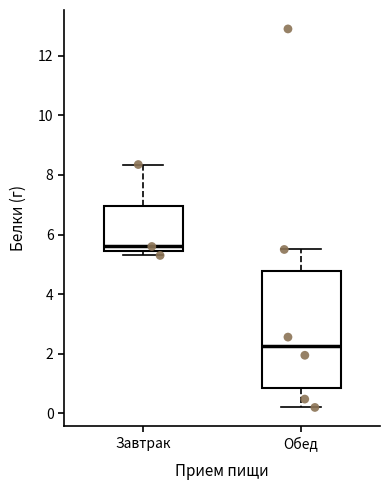

Comparing the boxes themselves (not the whiskers), which one is the tallest?

Обед